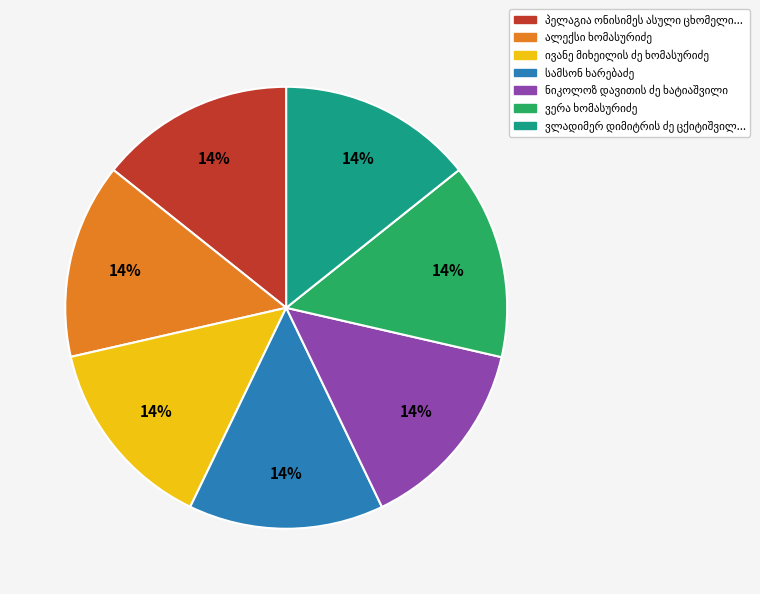

Is there any slice that represents more than half of the pie?

No